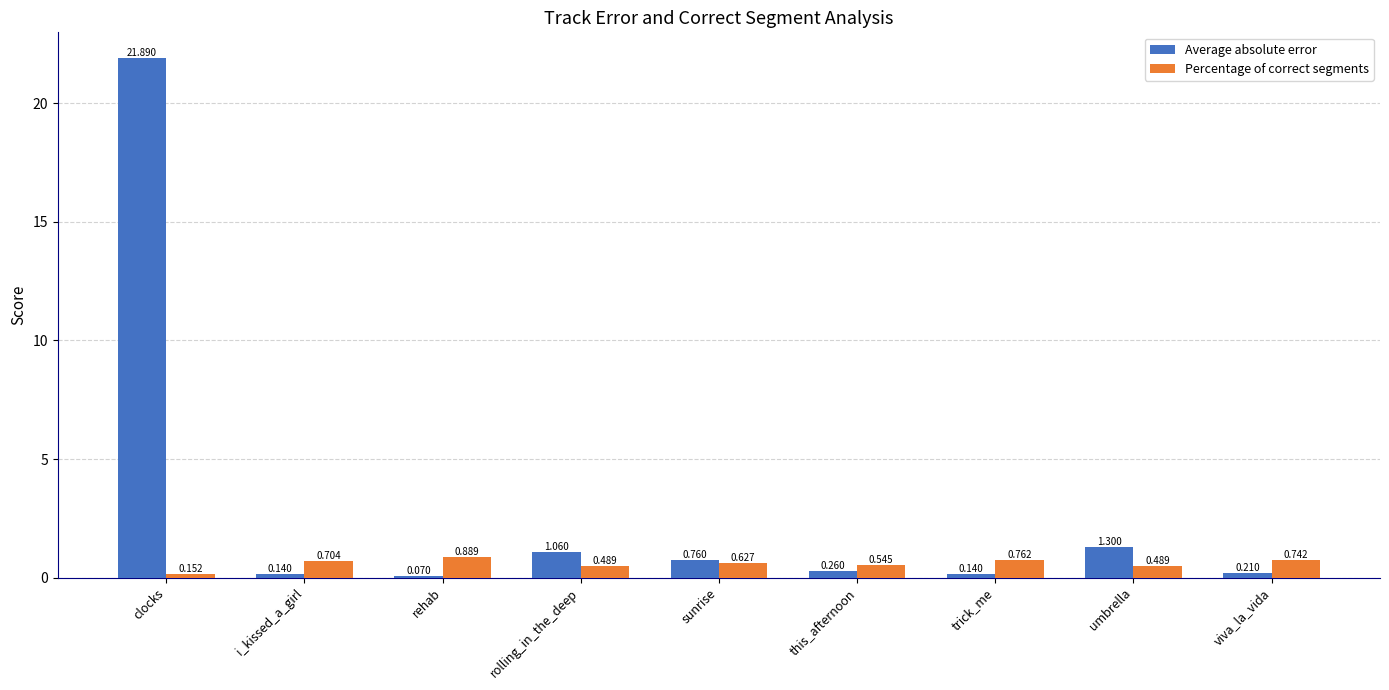

At trick_me, list the series in order from largest to smallest.

Percentage of correct segments, Average absolute error